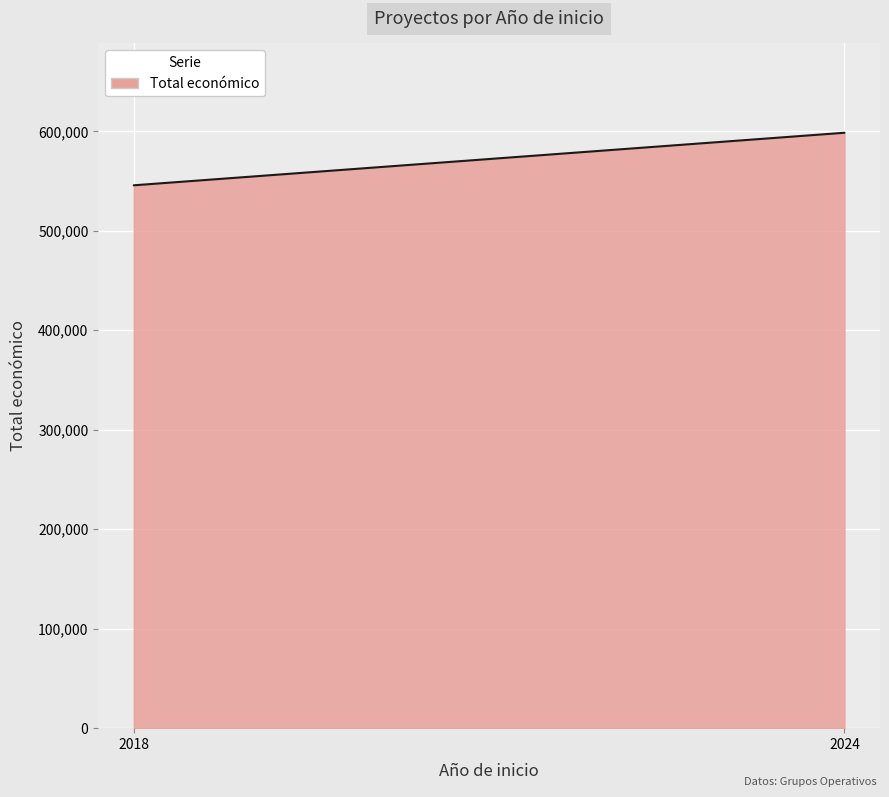

What is the smallest value displayed?

545716.0